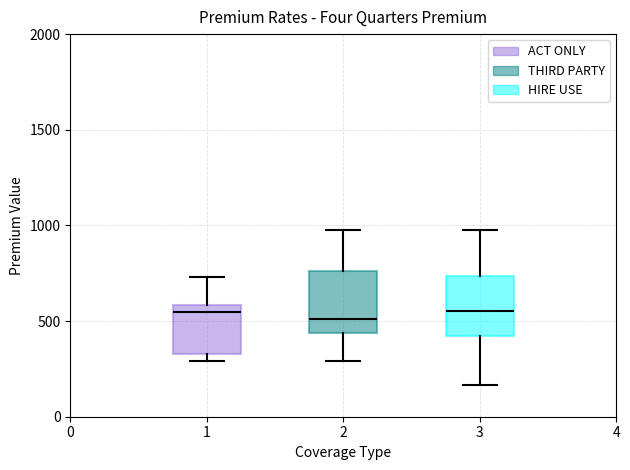

Where does the median line of the box at x = 1 sit on the y-axis? The values are not printed on the chart, so give them approximately, as read against the axis.

550